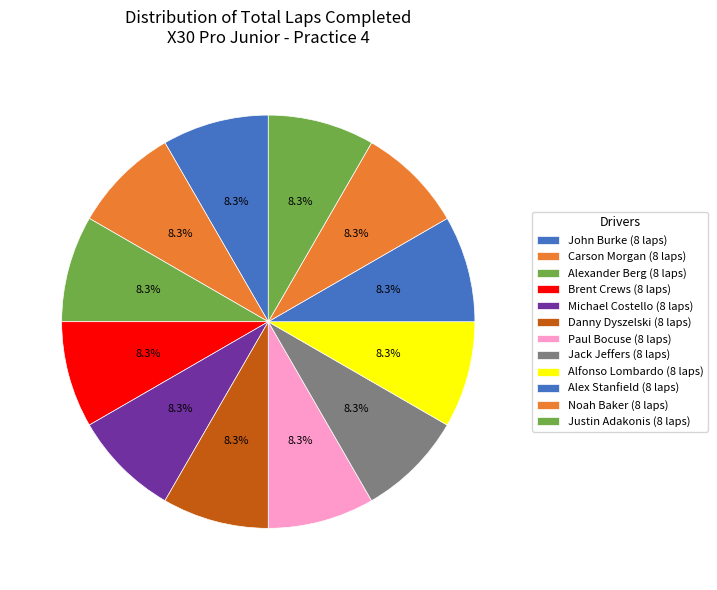

How many slices are in this pie chart?

12